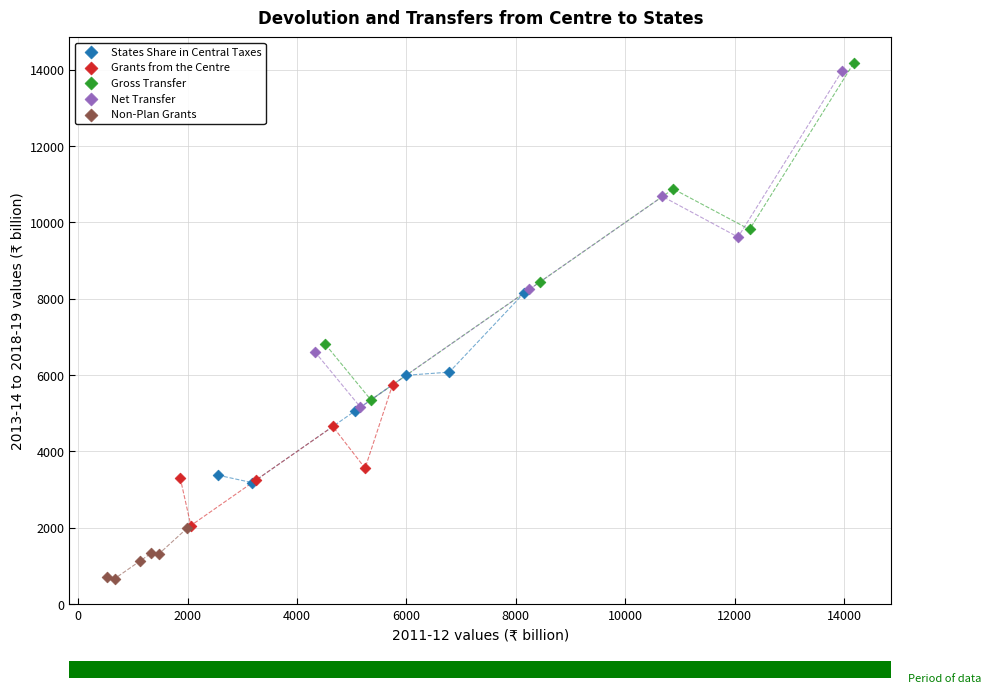

Which series has the widest spread of Y values?

Gross Transfer